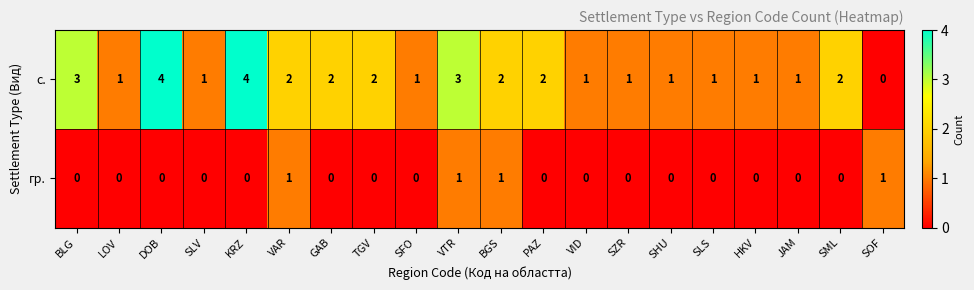

Which series has the widest spread of values?

с.